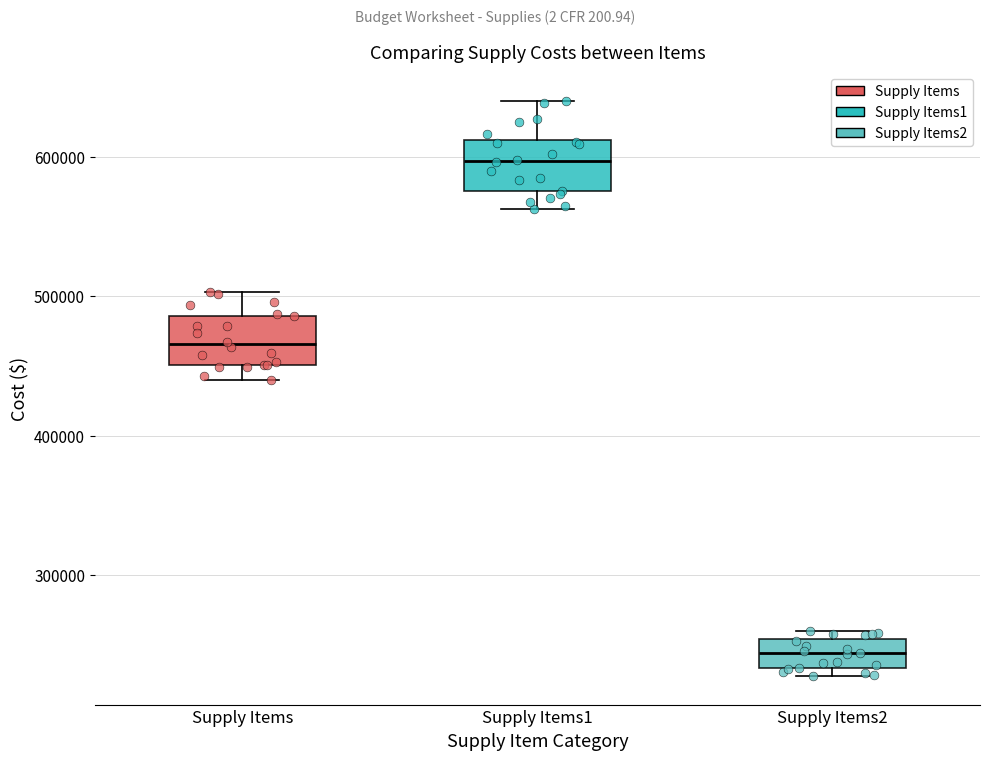

Where does the lower whisker of the box for Supply Items end on the y-axis? The values are not printed on the chart, so give them approximately, as read against the axis.

440000